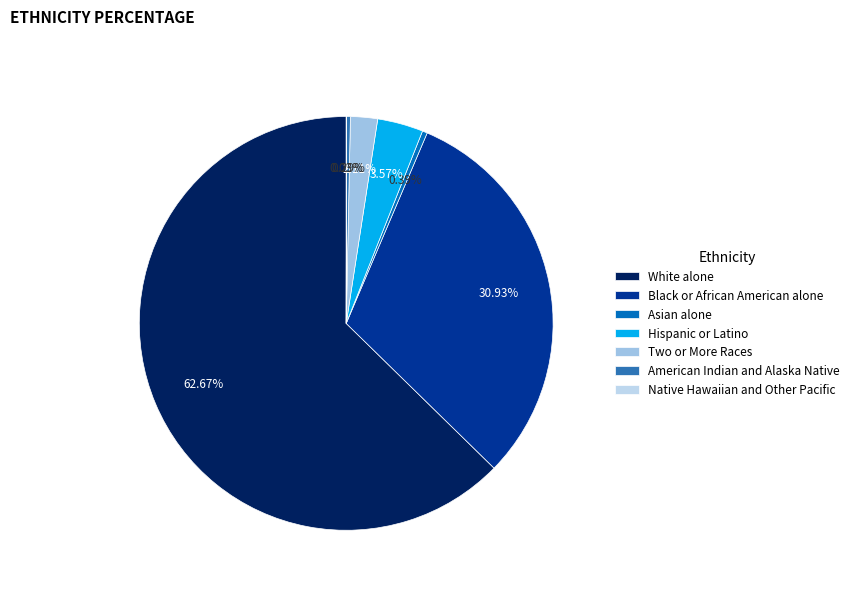

To the nearest percent, what is the combined percentage of Native Hawaiian and Other Pacific and Black or African American alone?

31%